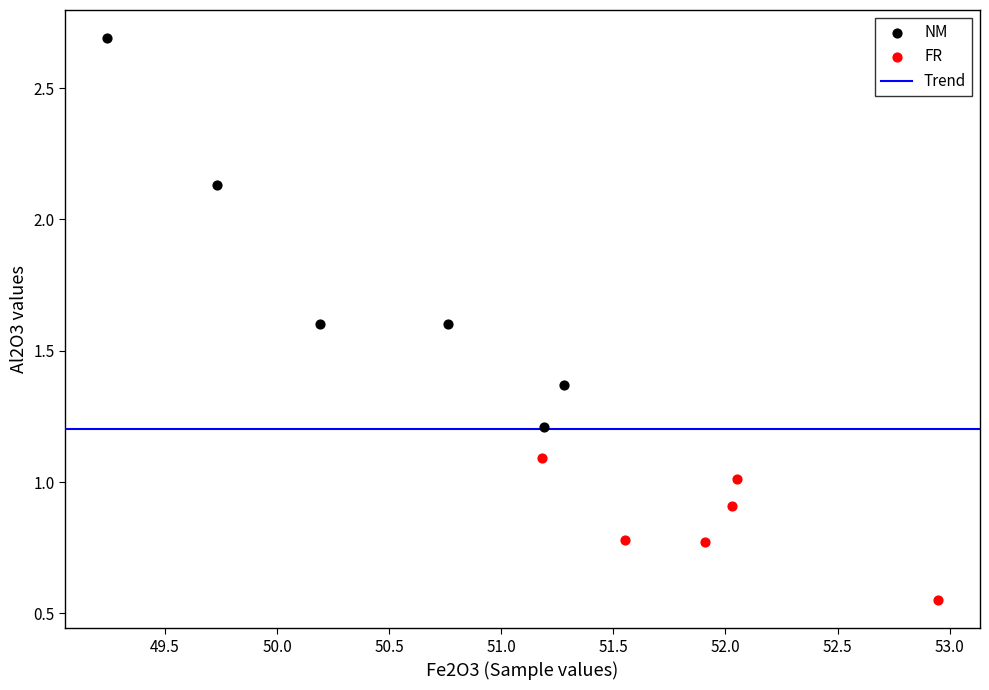

Which series has the largest Y range (max minus min)?

NM